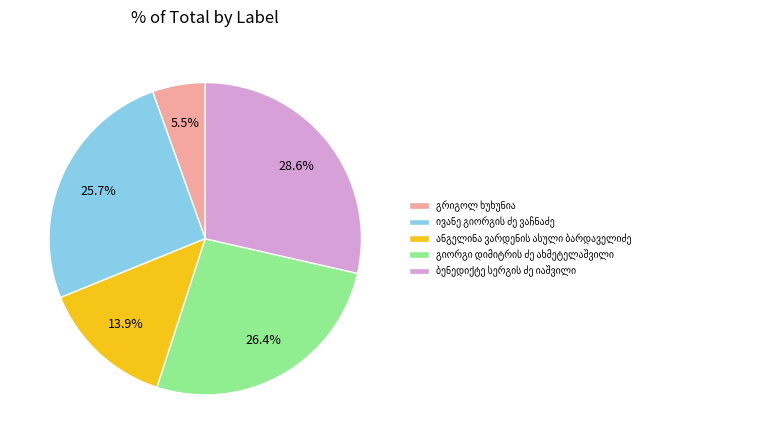

Is there any slice that represents more than half of the pie?

No